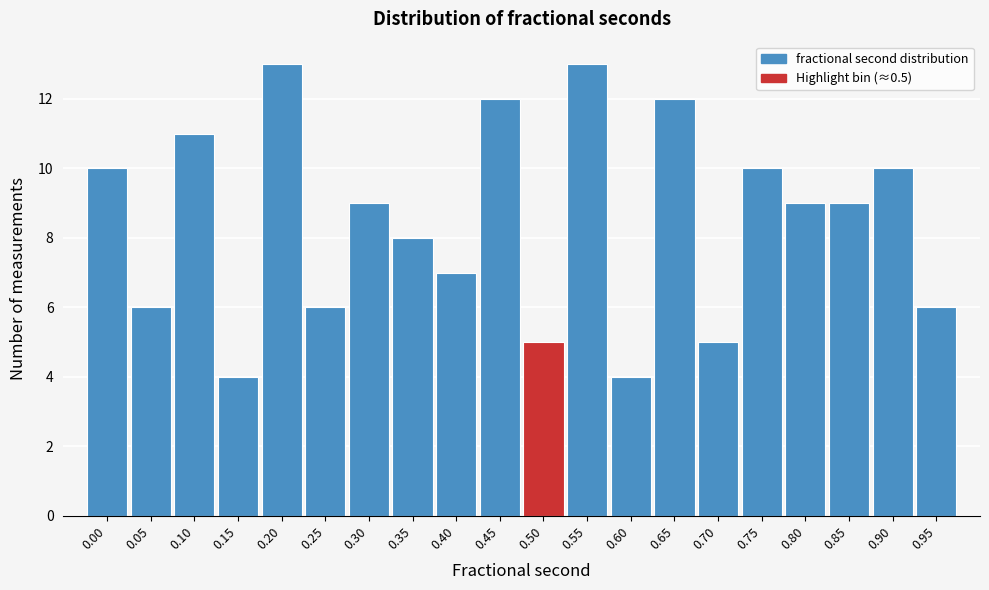

Reading left to right, transcribe all the data shown in this chart.

10	6	11	4	13	6	9	8	7	12	5	13	4	12	5	10	9	9	10	6